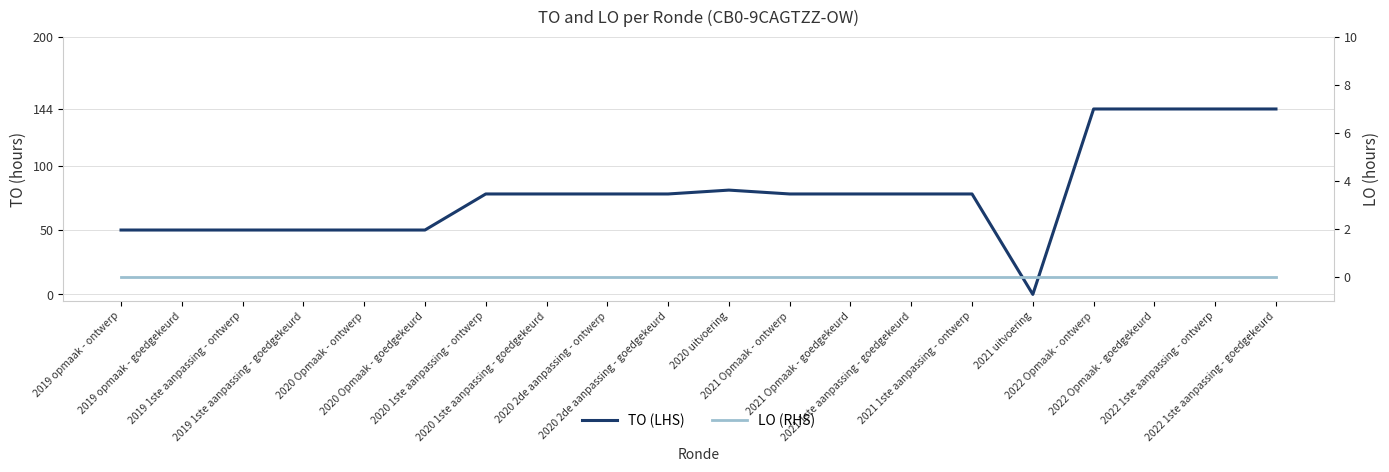

The value of LO (RHS) at 2020 1ste aanpassing - goedgekeurd is 0. True or false?

True